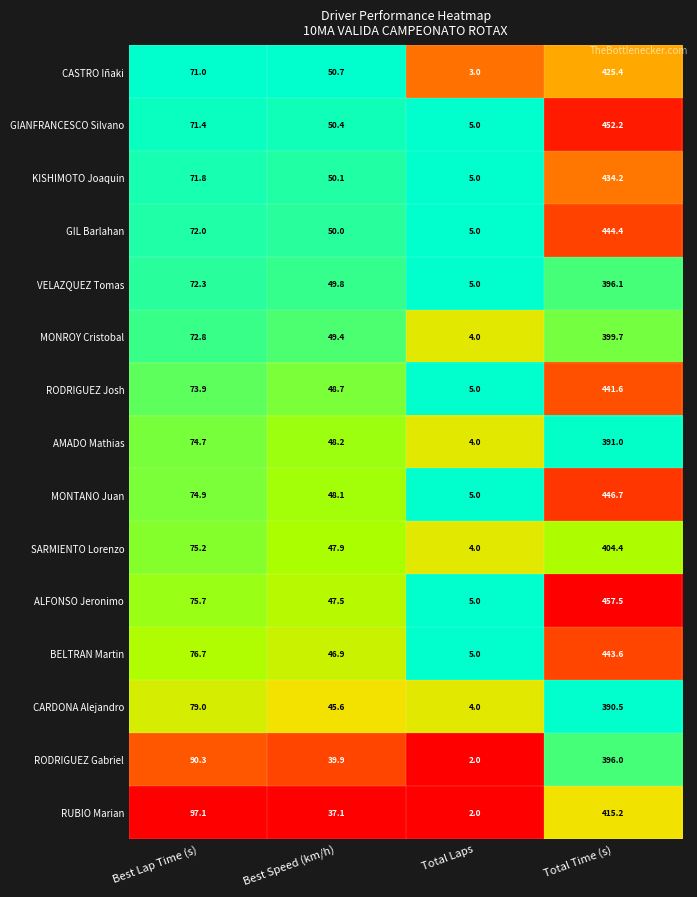

Read the CASTRO Iñaki value at Best Lap Time (s).

71.0